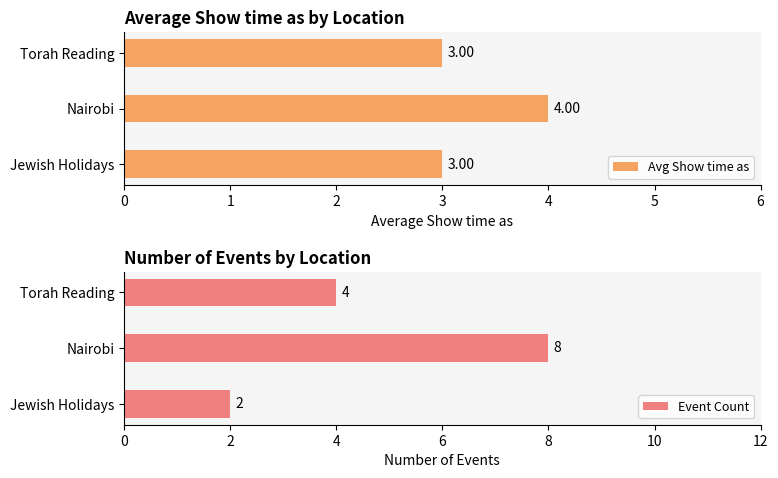

What is the sum of all Avg Show time as values?

10